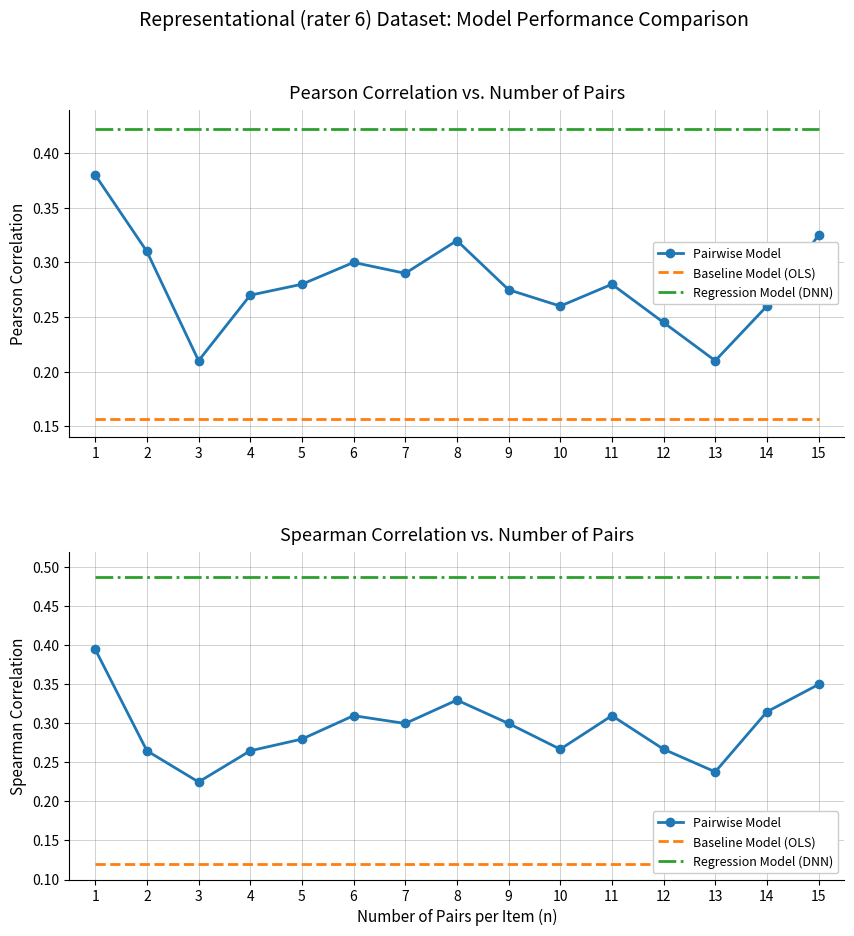

At how many categories does at least one series exceed 0?

15